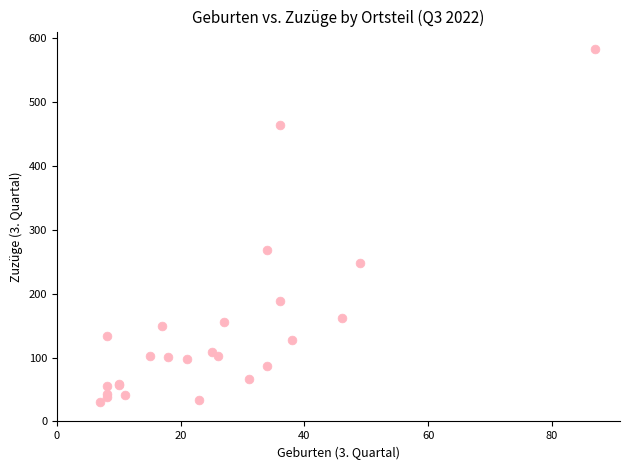

What Y value in the scatter plot is closest to 306?

268